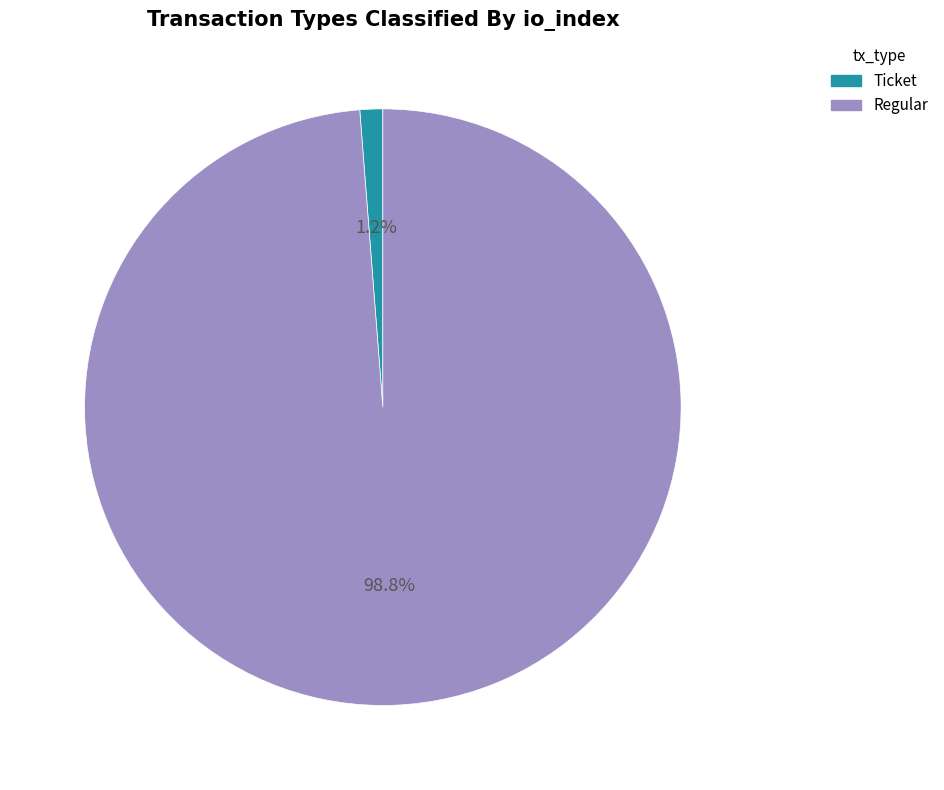

Which category has the biggest portion of the pie?

Regular